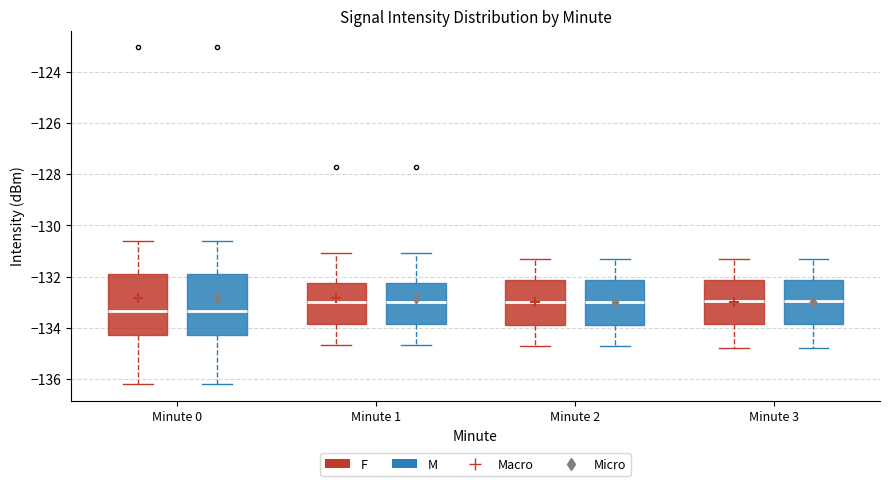

Reading left to right, transcribe this box plot: for each box, give where its median line is, the range the box spans, and where its two whiskers end, as read against the y-axis. The values are not printed on the chart, so give them approximately, as read against the axis.

Minute 0 (F): median -133.4, box -134.2 to -132.0, whiskers -136.2 to -130.6
Minute 0 (M): median -133.4, box -134.2 to -132.0, whiskers -136.2 to -130.6
Minute 1 (F): median -133.0, box -133.8 to -132.2, whiskers -134.6 to -131.0
Minute 1 (M): median -133.0, box -133.8 to -132.2, whiskers -134.6 to -131.0
Minute 2 (F): median -133.0, box -133.8 to -132.2, whiskers -134.6 to -131.2
Minute 2 (M): median -133.0, box -133.8 to -132.2, whiskers -134.6 to -131.2
Minute 3 (F): median -133.0, box -133.8 to -132.2, whiskers -134.8 to -131.2
Minute 3 (M): median -133.0, box -133.8 to -132.2, whiskers -134.8 to -131.2